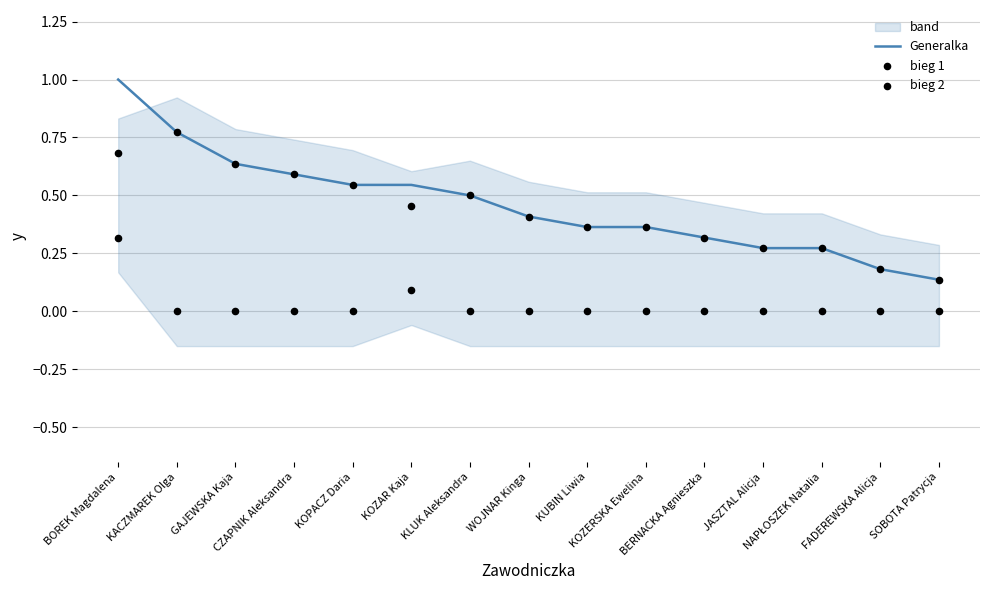

What is the highest value of the Generalka series?

1.0